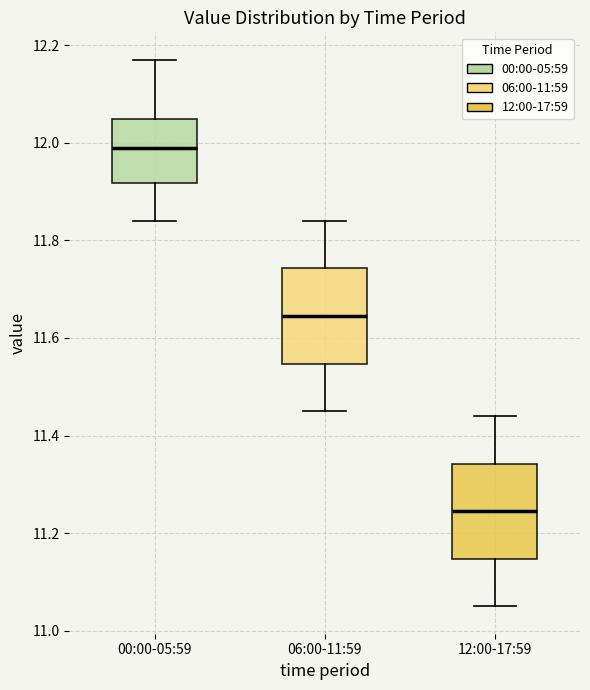

Reading left to right, read every box against the y-axis: the position of its median line, the range the box covers, and the ends of its whiskers. The values are not printed on the chart, so give them approximately, as read against the axis.

00:00-05:59: median 12.00, box 11.92 to 12.04, whiskers 11.84 to 12.18
06:00-11:59: median 11.64, box 11.54 to 11.74, whiskers 11.46 to 11.84
12:00-17:59: median 11.24, box 11.14 to 11.34, whiskers 11.06 to 11.44